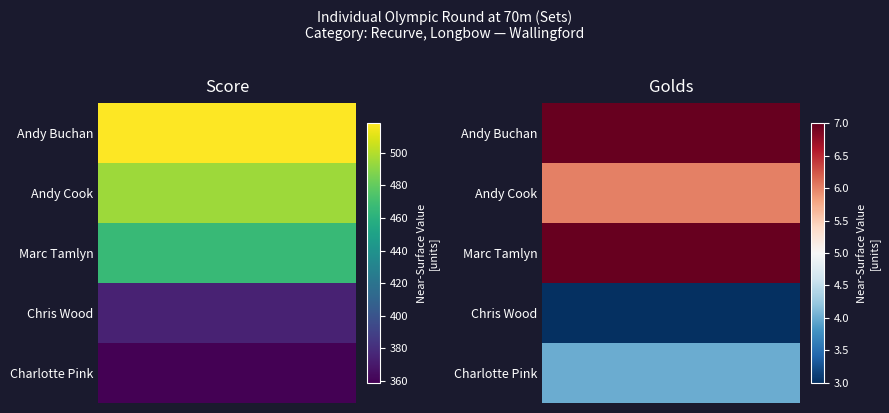

What is the difference between the Andy Cook values at 0 and 1?

489